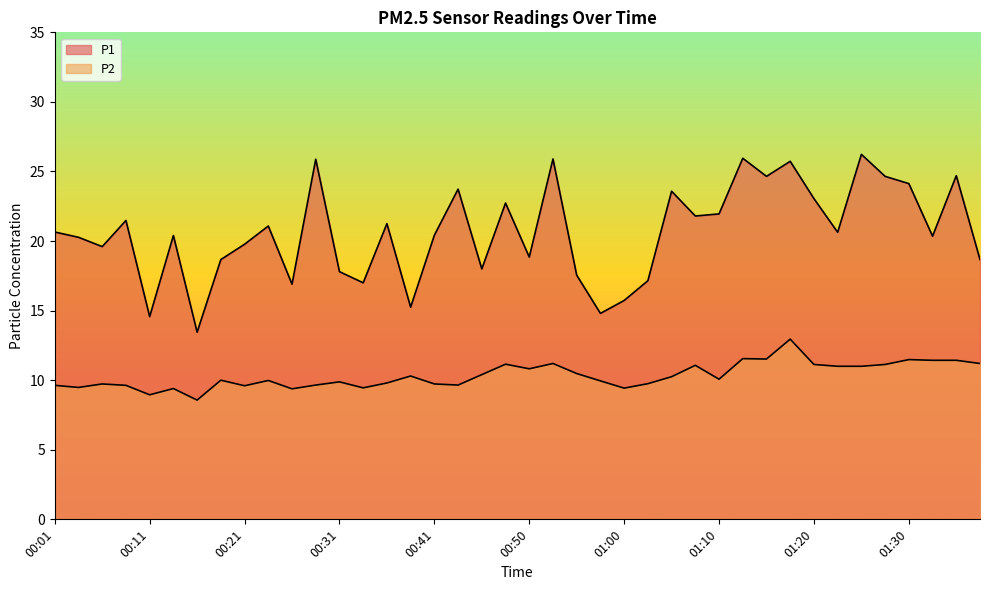

At which category does P2 reach its first local valley?

00:03